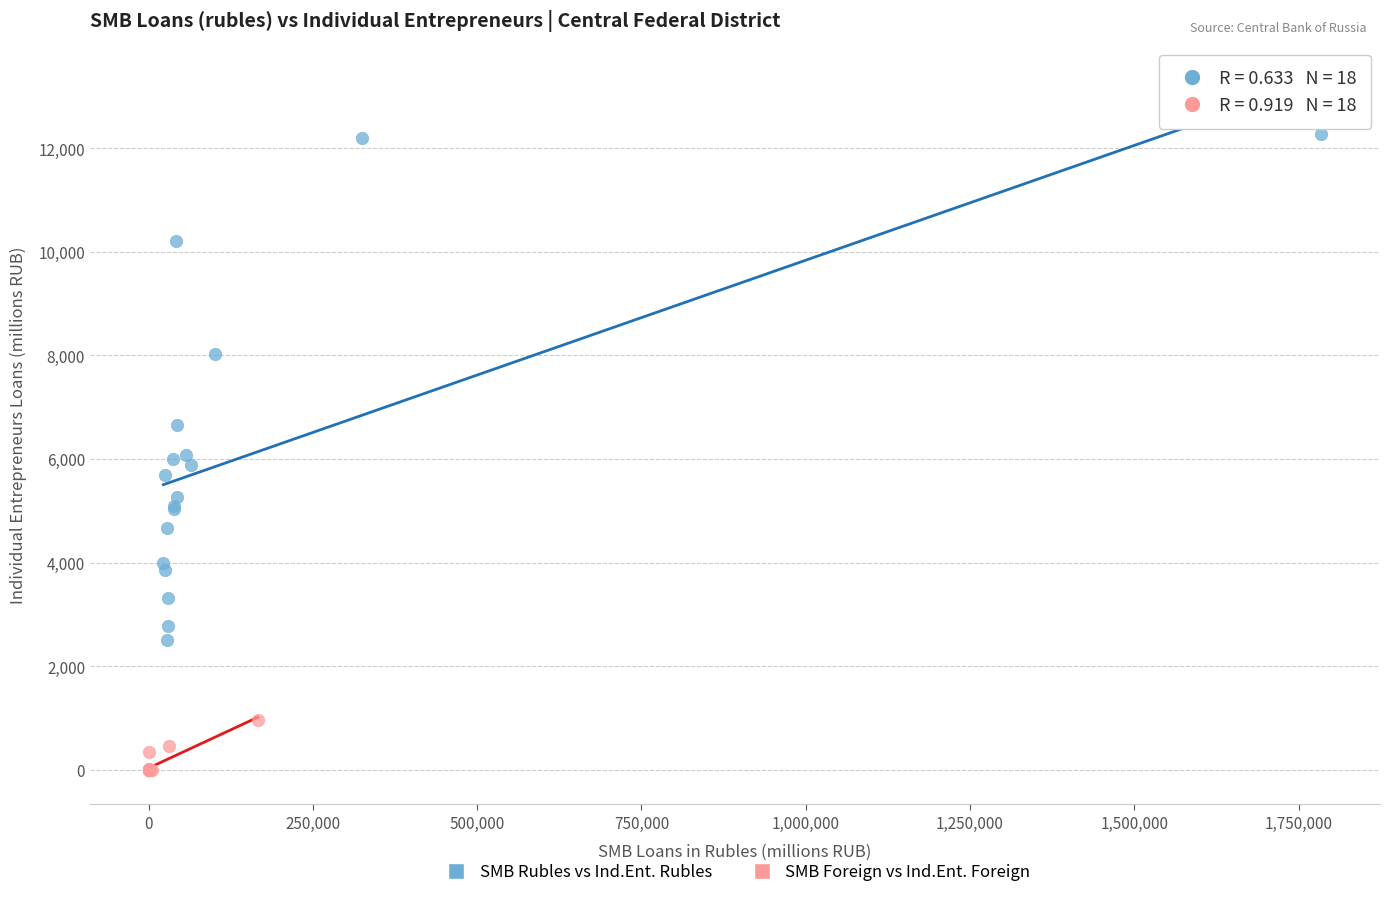

Which series has the widest spread of Y values?

SMB Rubles vs Ind.Ent. Rubles